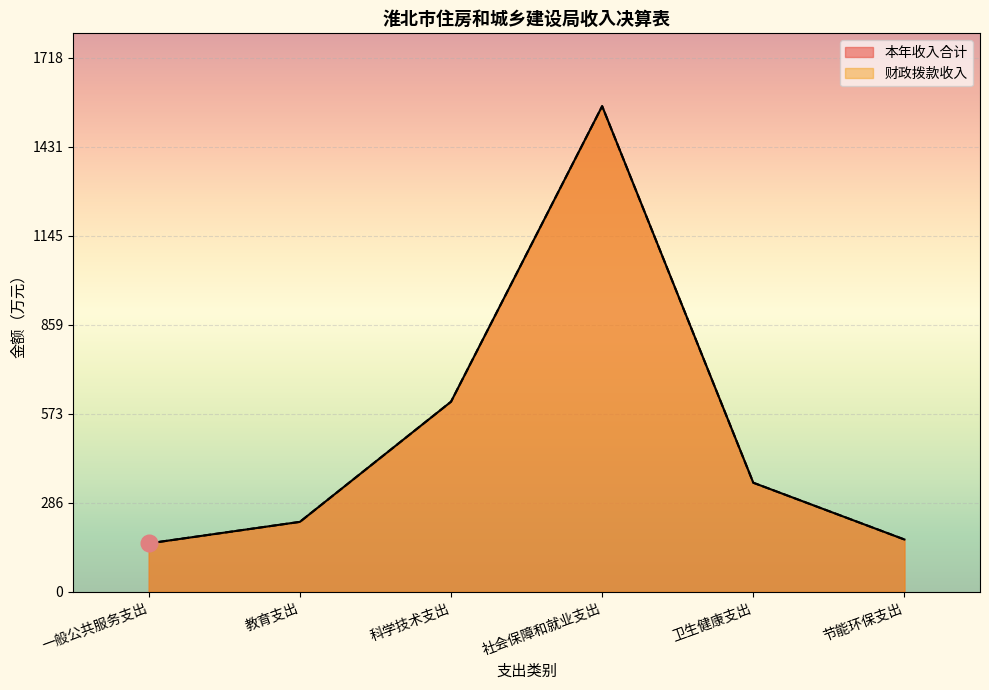

What position from the left is 社会保障和就业支出?

4